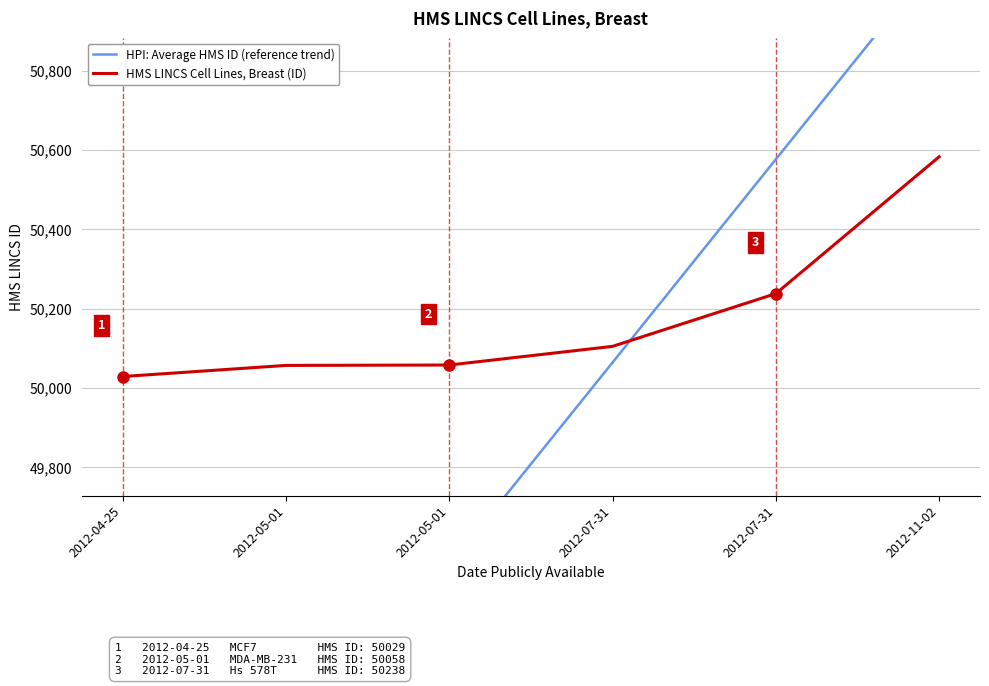

What is the value of the HPI: Average HMS ID (reference trend) point at the 4th from the left?

50064.6